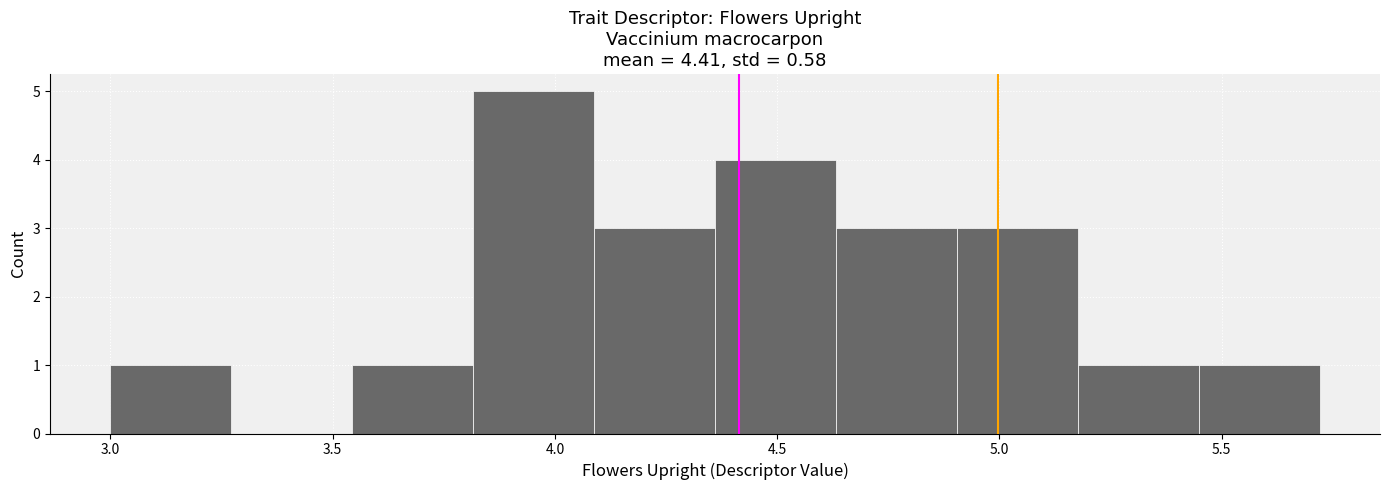

Over which range of the x-axis is the bar tallest?

3.80 to 4.10